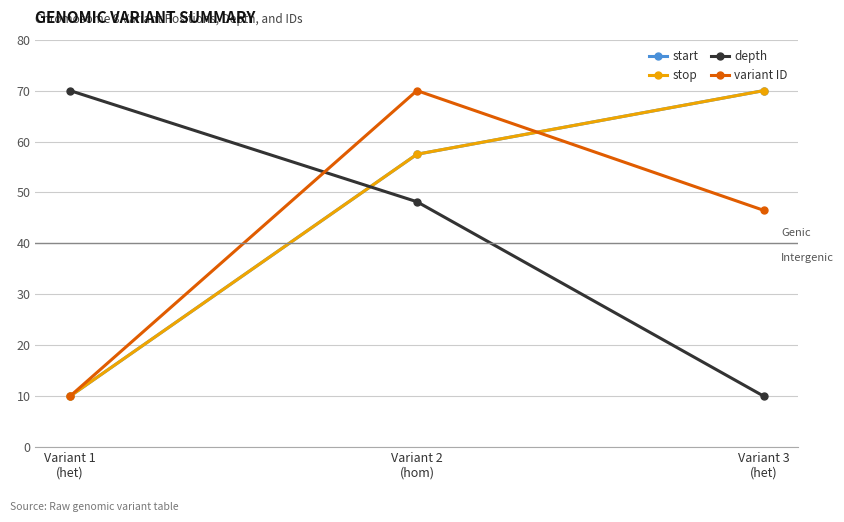

What is the difference between the second highest and minimum values in the stop series?

47.5